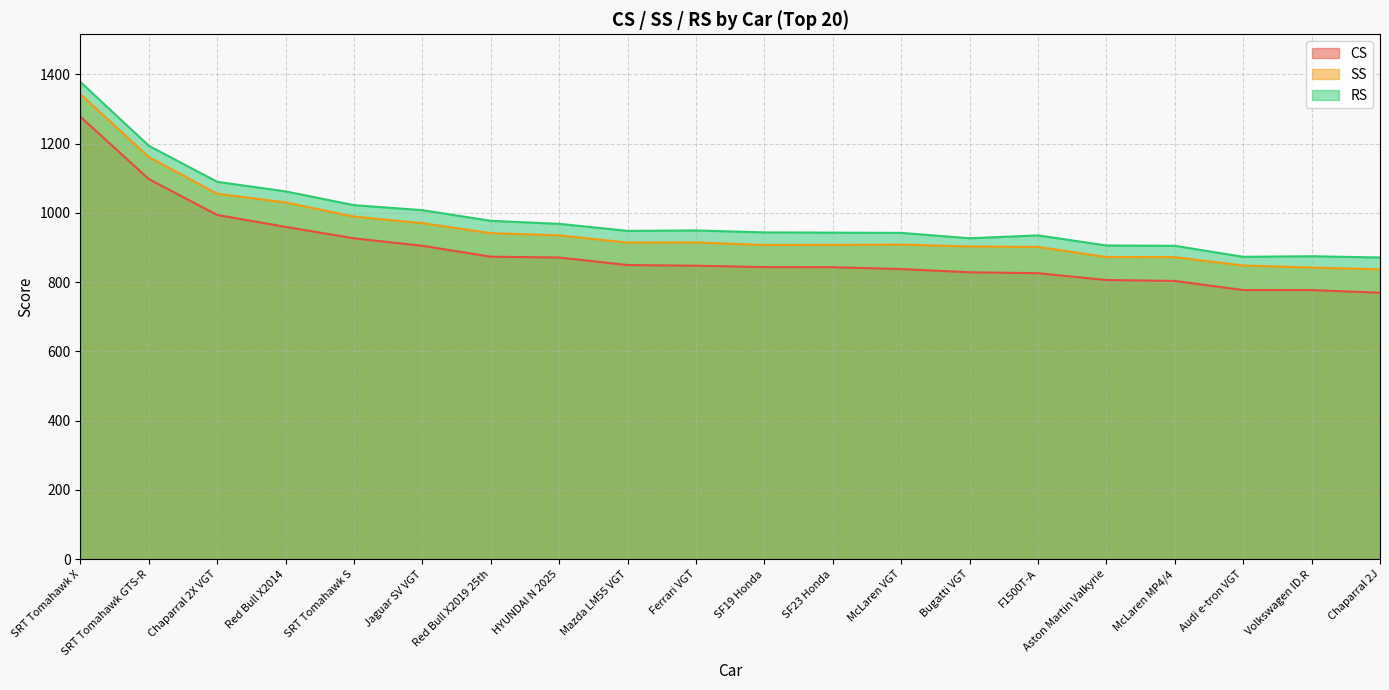

What is the label of the 12th point from the right?

Mazda LM55 VGT